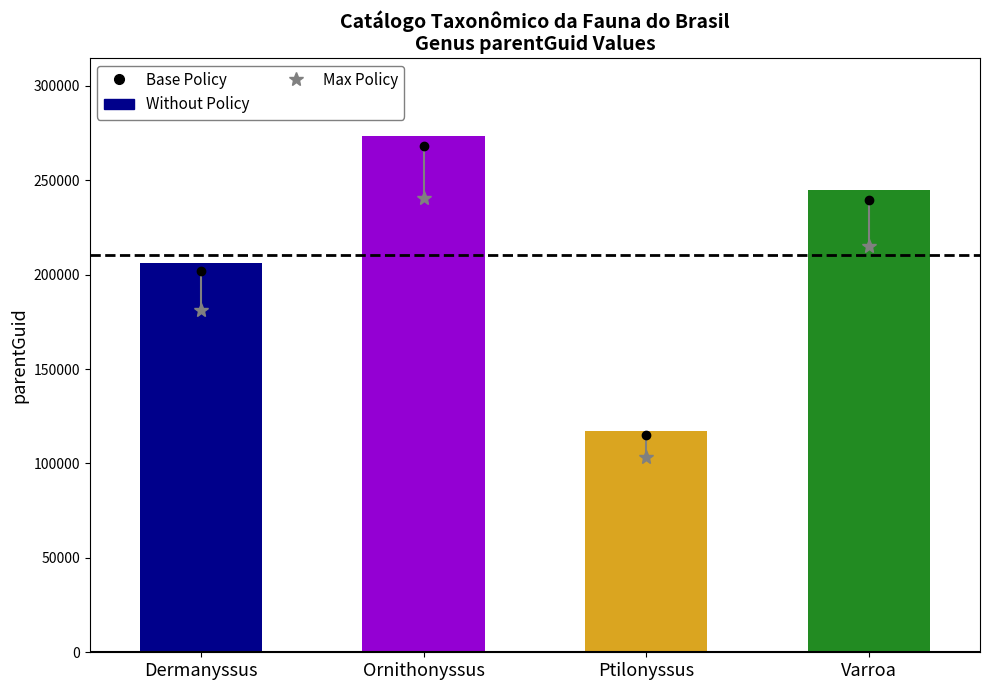

How many data points are less than 244598?

2